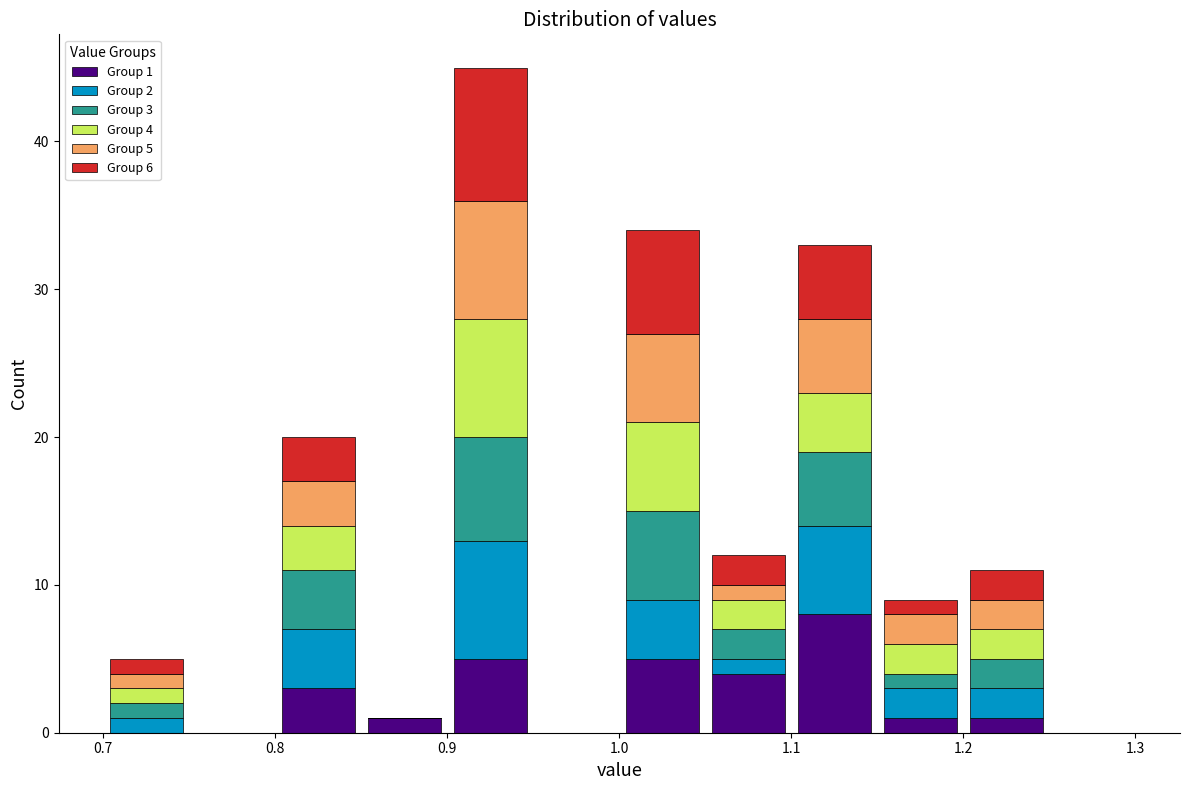

Which range on the x-axis has the tallest stacked bar (by total height)?

0.90 to 0.95